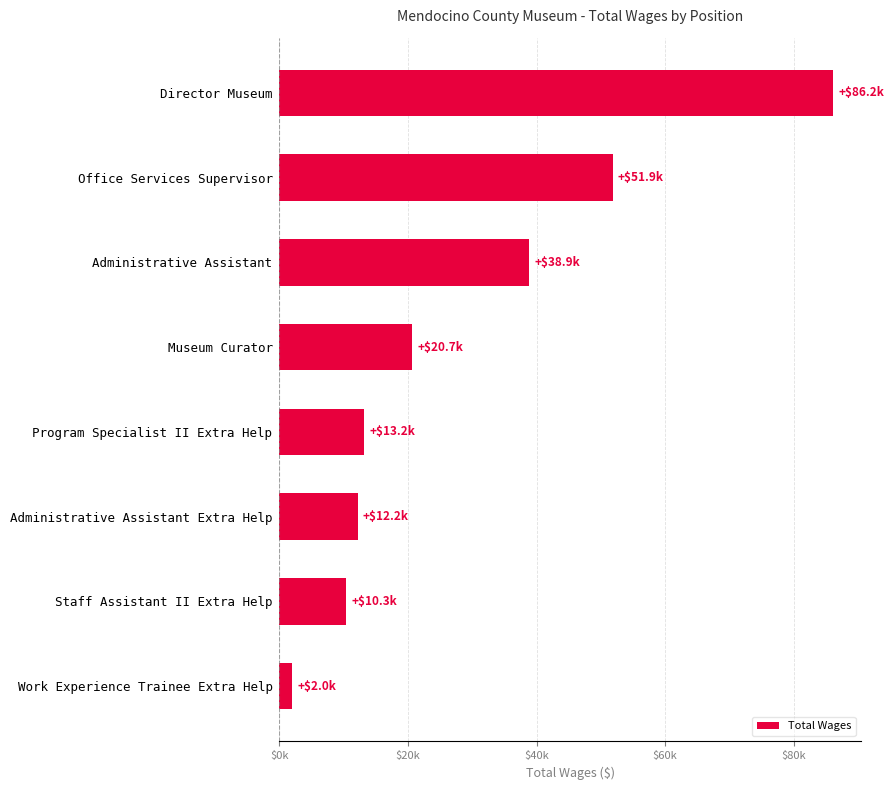

Rank the categories by value from highest to lowest.

Director Museum, Office Services Supervisor, Administrative Assistant, Museum Curator, Program Specialist II Extra Help, Administrative Assistant Extra Help, Staff Assistant II Extra Help, Work Experience Trainee Extra Help